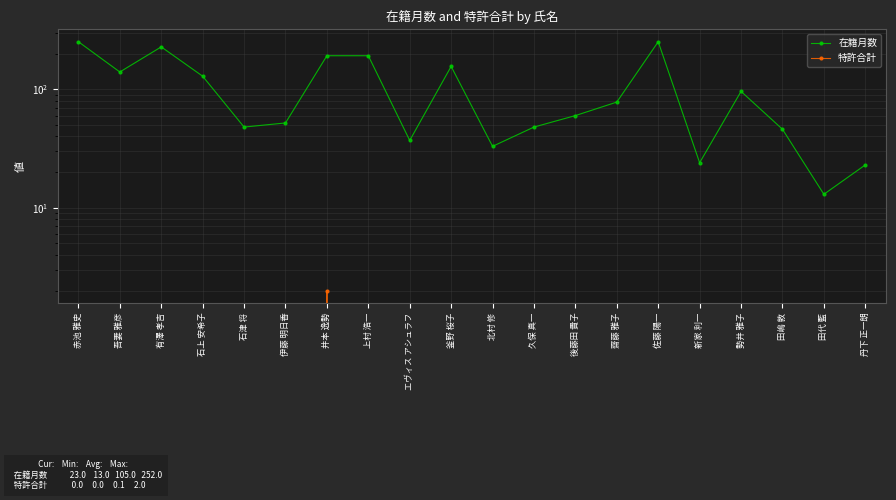

Reading left to right, what are all the values shown in this chart?

在籍月数: 赤池 雅史=252	吾妻 雅彦=140	有澤 孝吉=228	石上 安希子=129	石津 将=48	伊藤 明日香=52	井本 逸勢=192	上村 浩一=192	エヴィス アシュラフ=37	釜野 桜子=156	北村 修=33	久保 真一=48	後藤田 貴子=60	齋藤 雅子=78	佐藤 陽一=252	新家 利一=24	勢井 雅子=96	田嶋 敦=46	田代 藍=13	丹下 正一朗=23
特許合計: 赤池 雅史=0	吾妻 雅彦=0	有澤 孝吉=0	石上 安希子=0	石津 将=0	伊藤 明日香=0	井本 逸勢=2	上村 浩一=0	エヴィス アシュラフ=0	釜野 桜子=0	北村 修=0	久保 真一=0	後藤田 貴子=0	齋藤 雅子=0	佐藤 陽一=0	新家 利一=0	勢井 雅子=0	田嶋 敦=0	田代 藍=0	丹下 正一朗=0